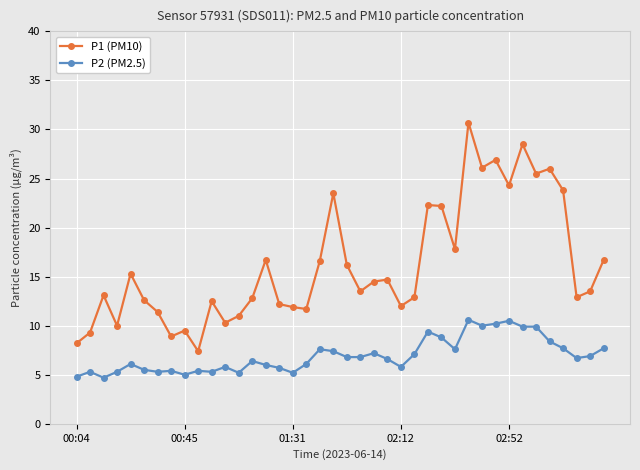

What are all the series names shown in the legend?

P1 (PM10), P2 (PM2.5)